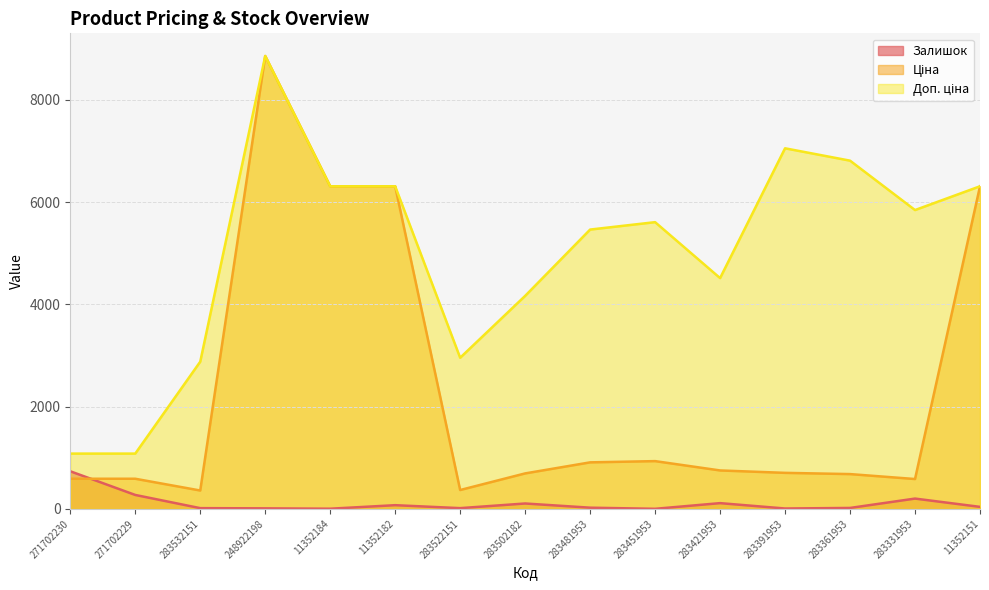

Is it true that Доп. ціна equals 11282.8 at 11352182?

False